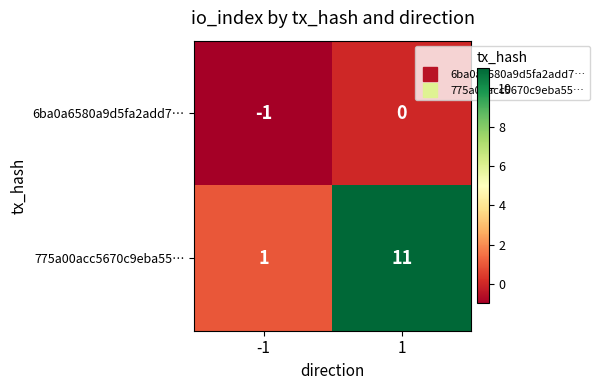

What is the greatest value displayed?

11